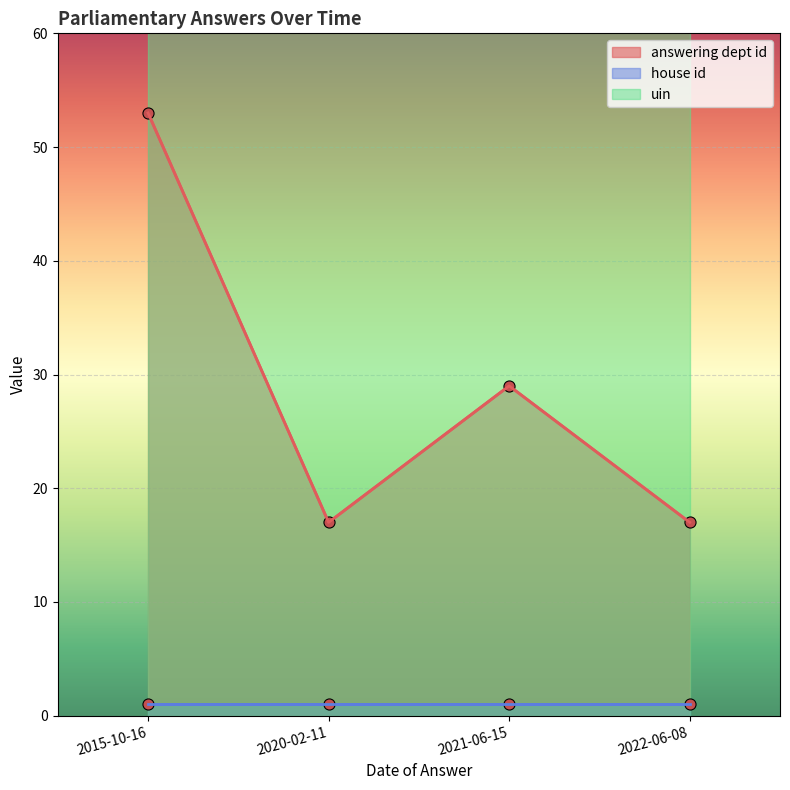

What is the difference between the highest and lowest values at 2021-06-15?

11558